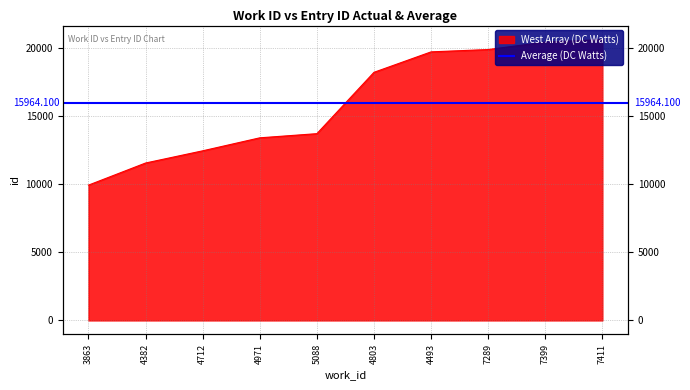

List the labels in order of value, largest first.

7411, 7399, 7289, 4493, 4803, 5088, 4971, 4712, 4382, 3863